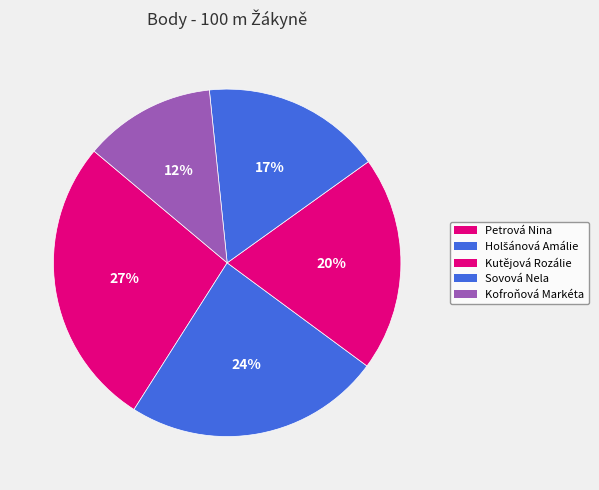

Do Sovová Nela and Kutějová Rozálie together represent more than half of the pie?

No